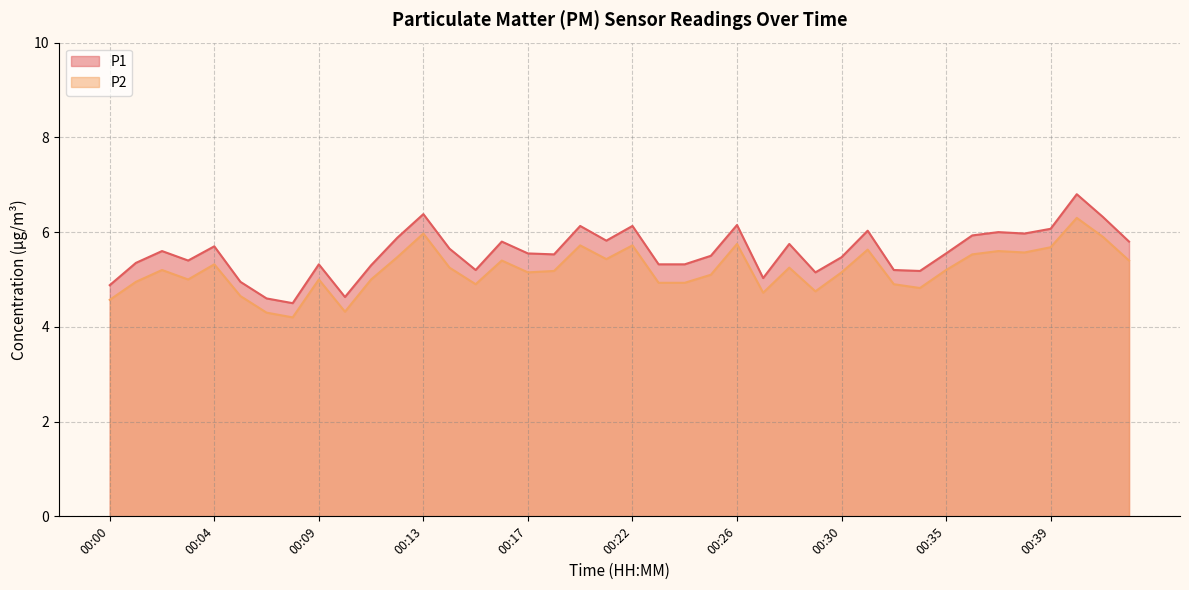

In P1, how many points are lower than both neighbors (excluding endpoints)?

10